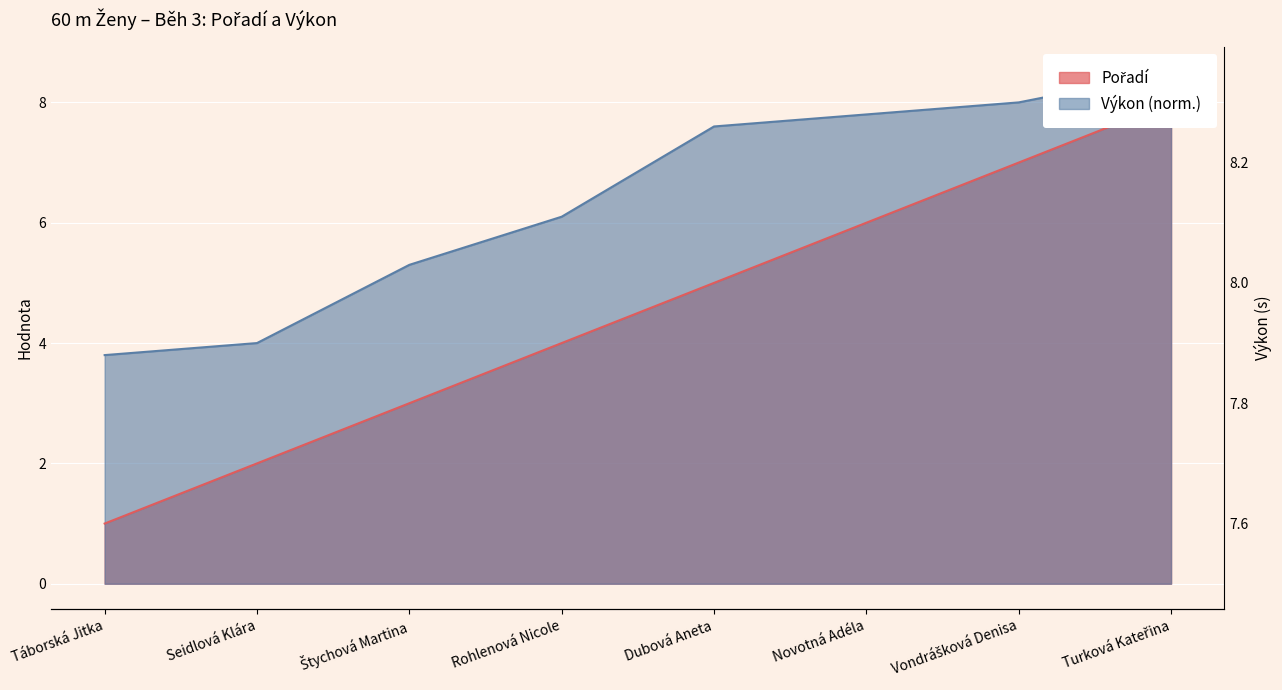

What is the label of the 6th point from the left?

Novotná Adéla